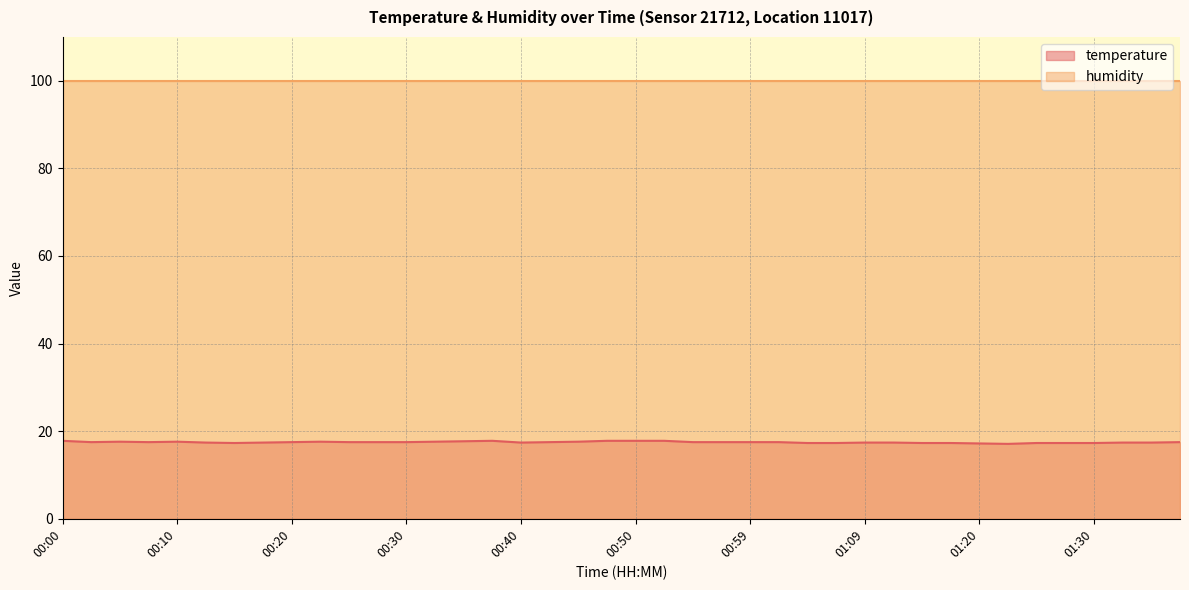

What is the value of the 22nd point from the left?

17.8